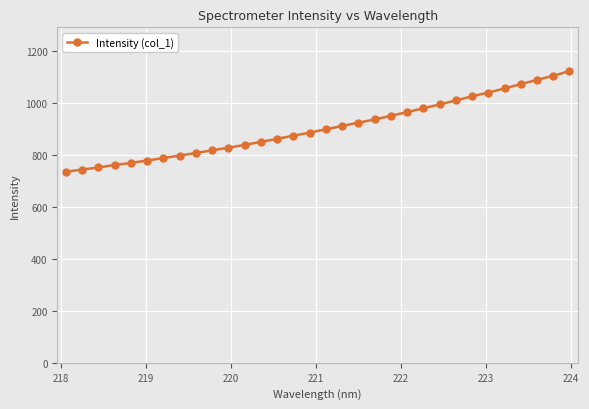

What is the value of the 29th point from the left?

1074.1